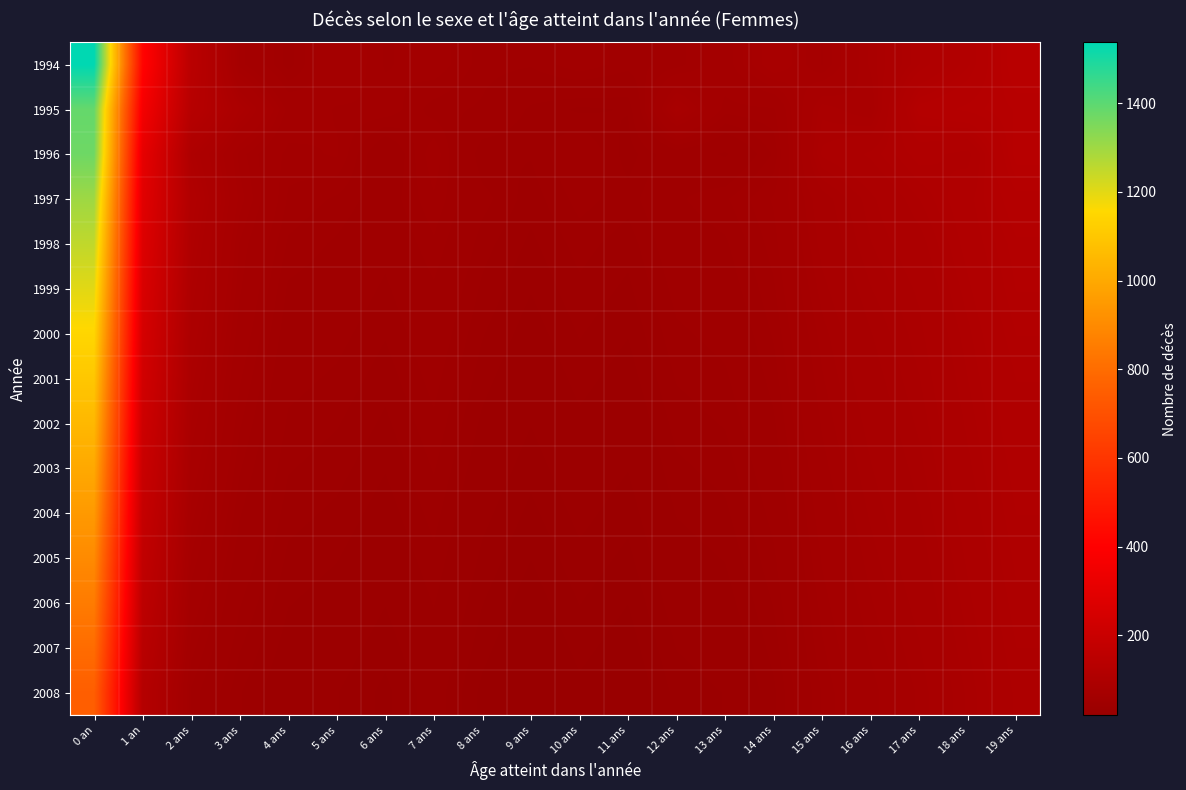

List the series in order of their peak value, highest first.

1994, 1995, 1996, 1997, 1998, 1999, 2000, 2001, 2002, 2003, 2004, 2005, 2006, 2007, 2008